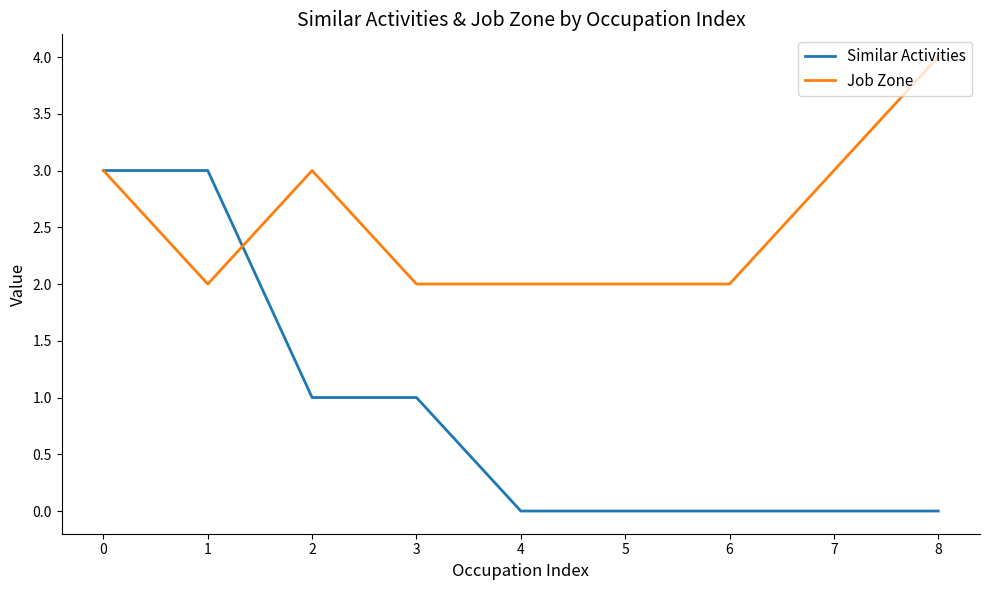

Is the value of Job Zone at 8 greater than the value of Similar Activities at 3?

Yes